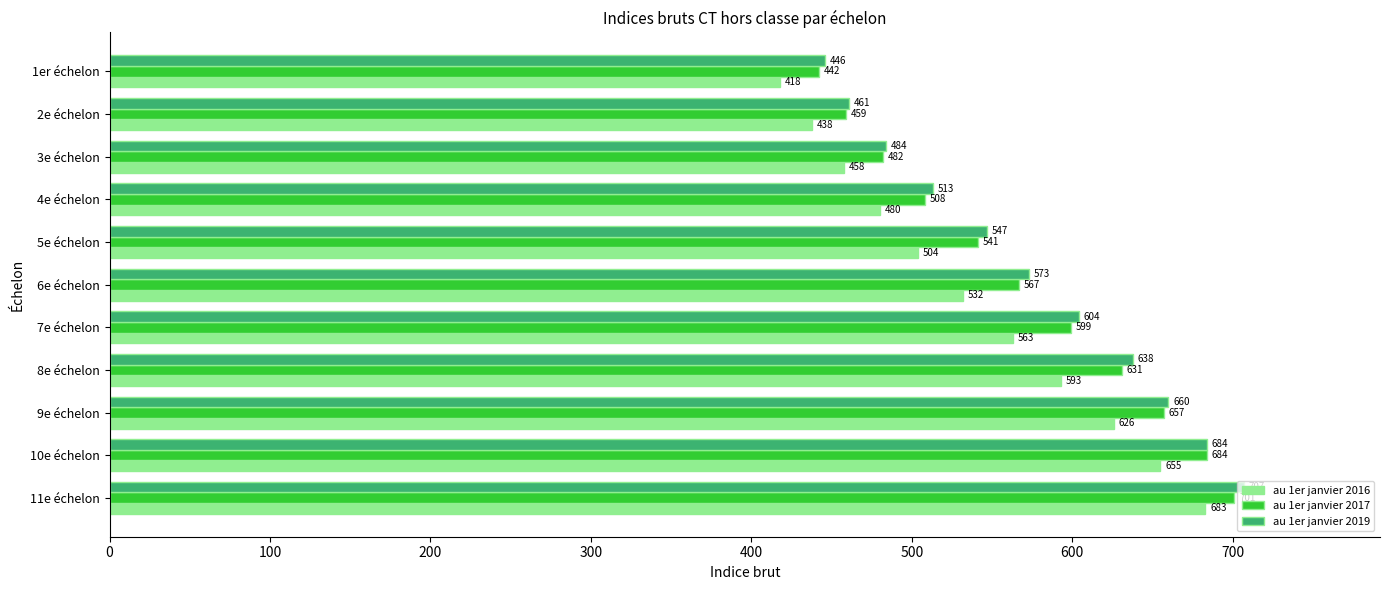

At 2e échelon, list the series in order from smallest to largest.

au 1er janvier 2016, au 1er janvier 2017, au 1er janvier 2019